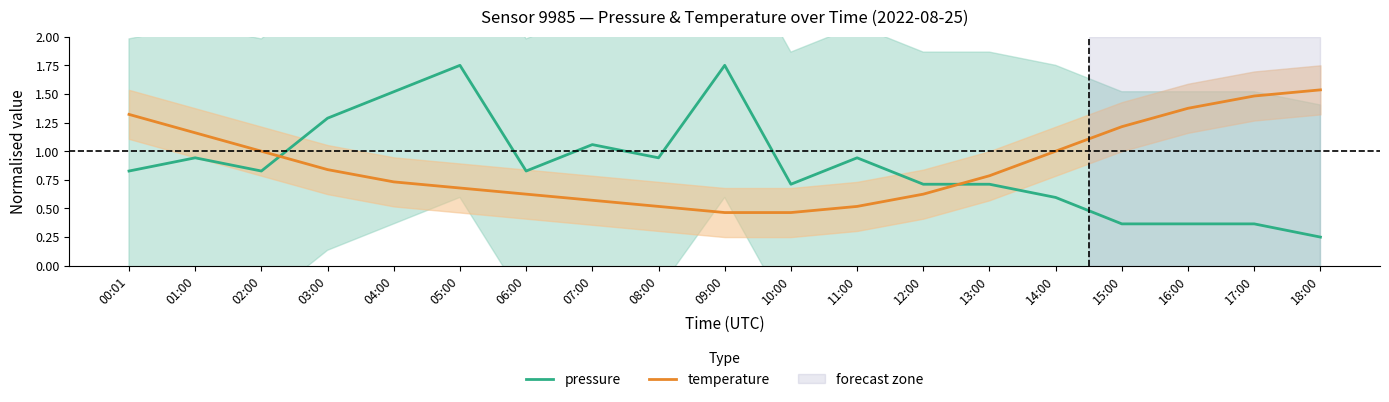

How many data points does each series have?

19